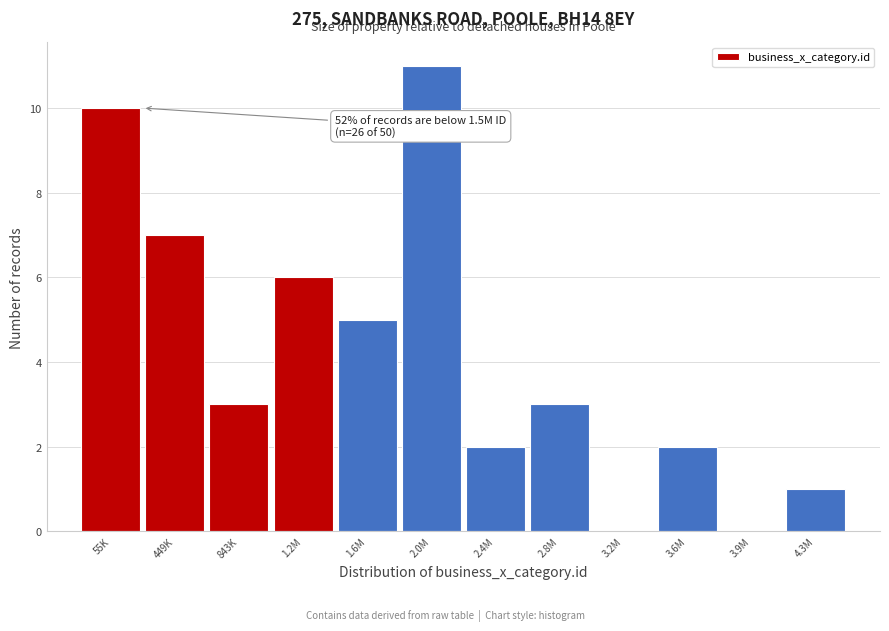

Reading left to right, list all the values displayed in this chart.

55K=10	449K=7	843K=3	1.2M=6	1.6M=5	2.0M=11	2.4M=2	2.8M=3	3.2M=0	3.6M=2	3.9M=0	4.3M=1